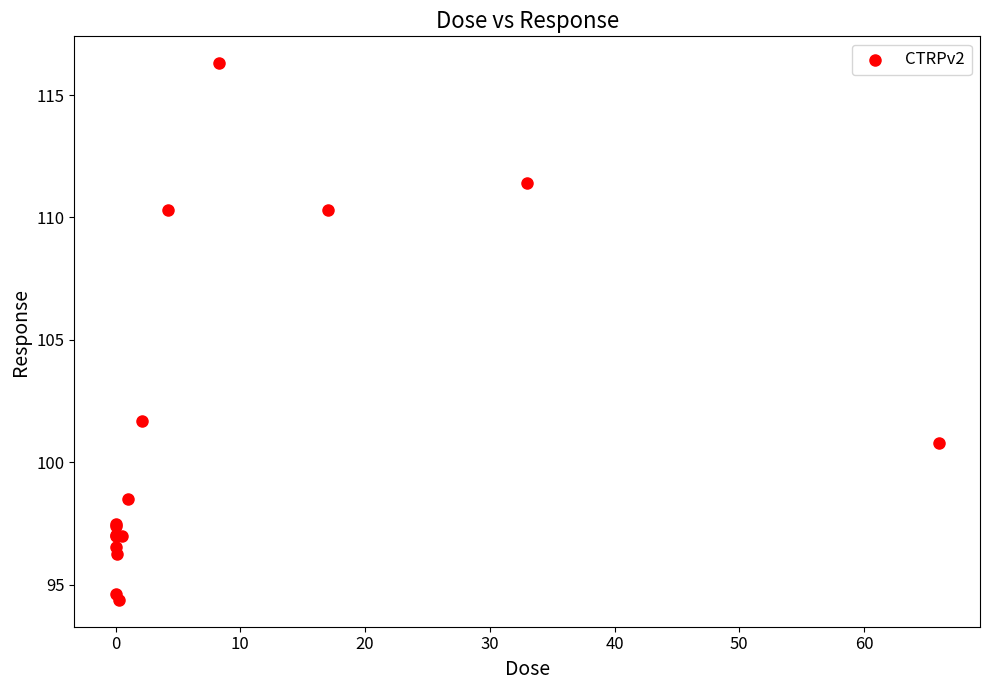

What Y value in the scatter plot is closest to 105?

101.7